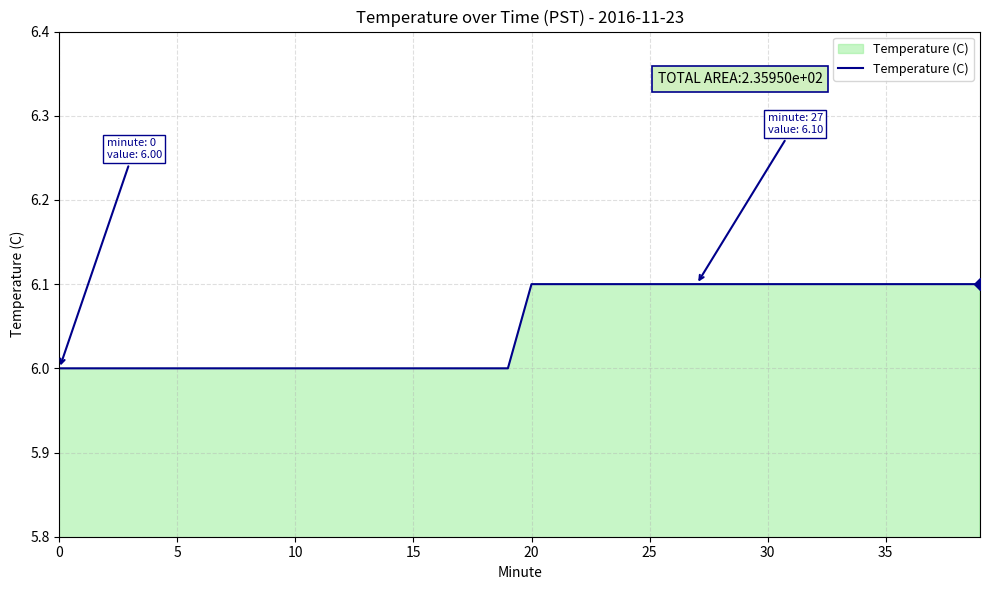

What is the minimum value shown in the chart?

6.0